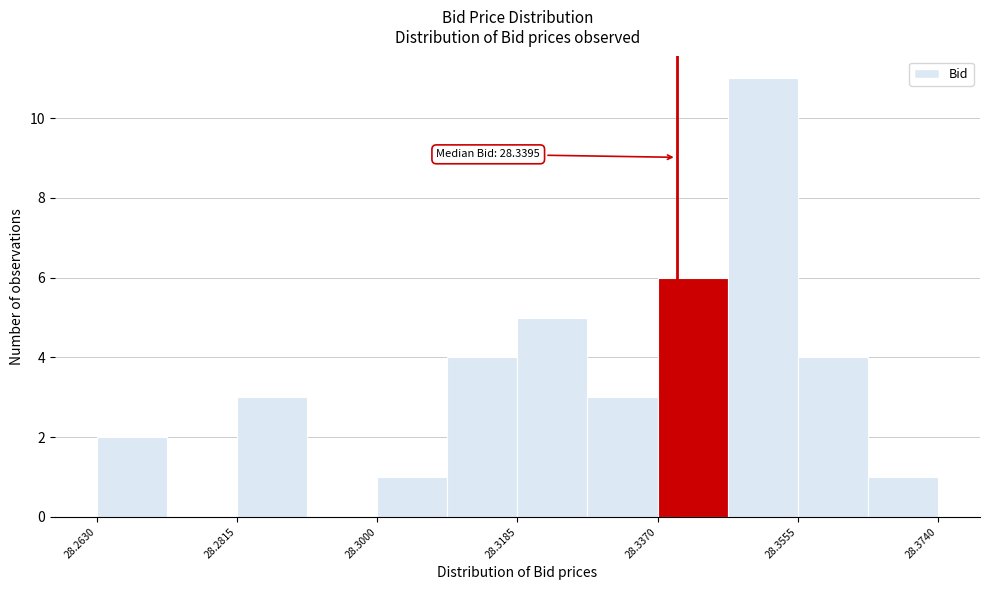

Which range on the x-axis has the tallest bar?

28.346 to 28.356